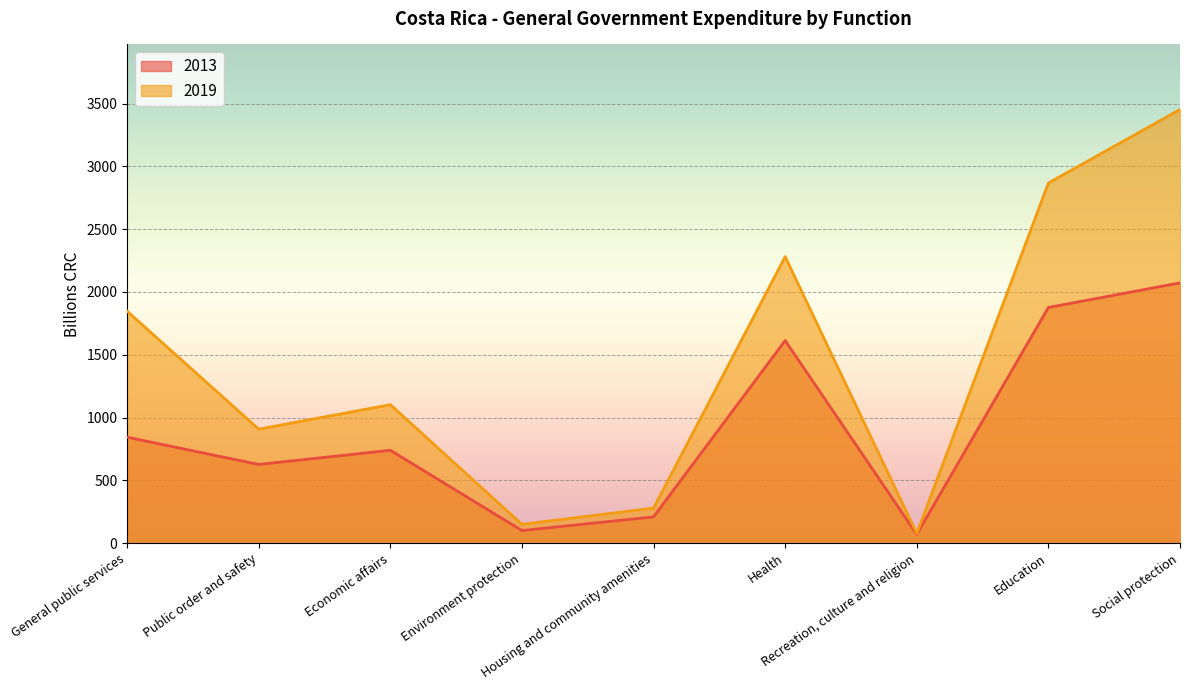

What is the total value across all series at Housing and community amenities?

489.3